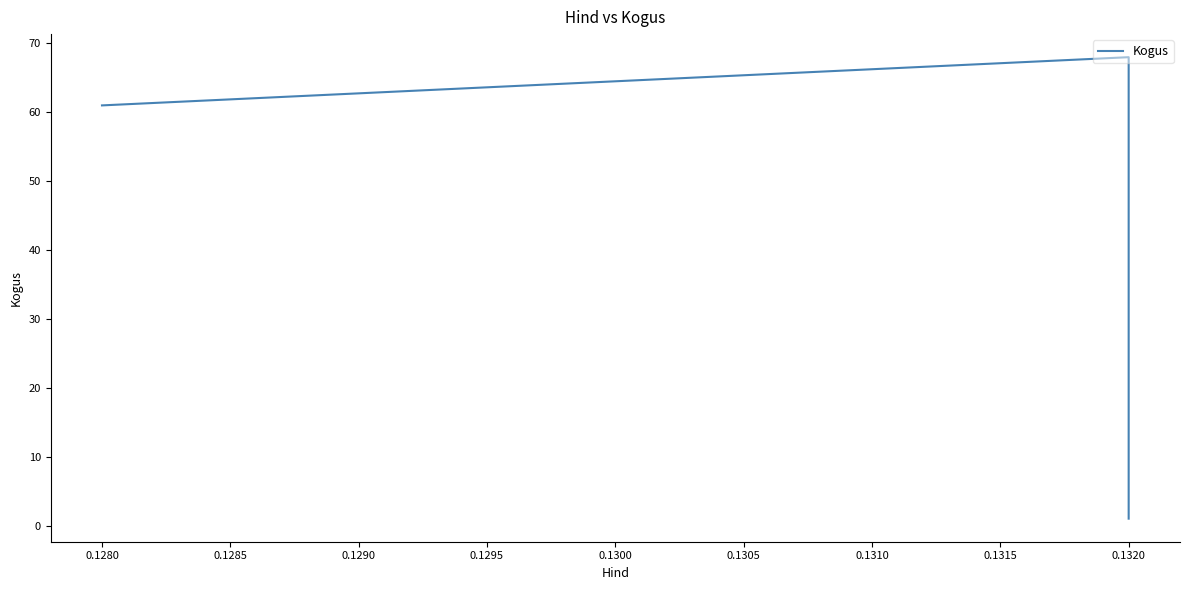

What is the minimum value shown in the chart?

1